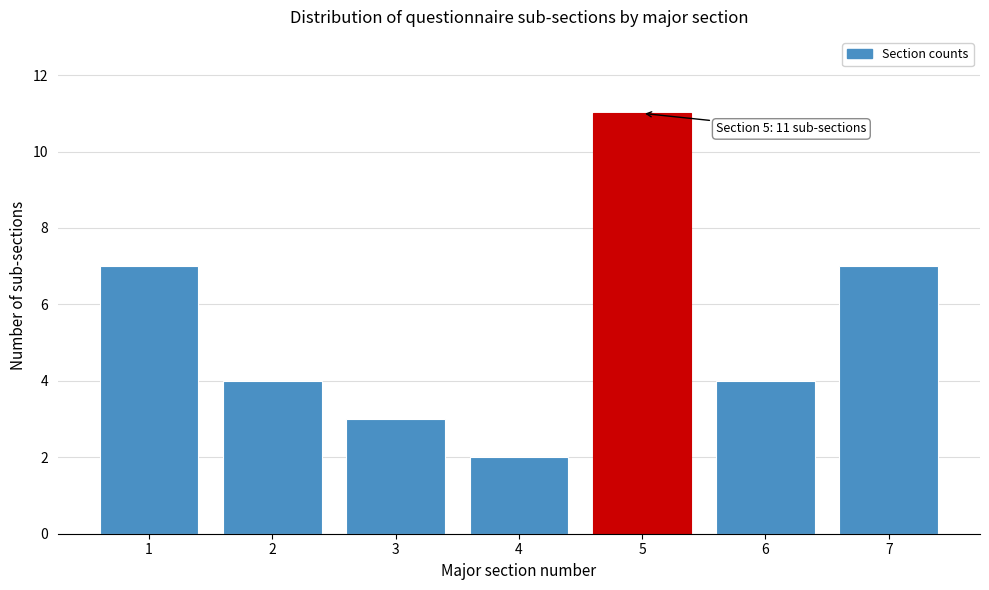

Reading right to left, what are all the values shown in this chart?

7=7	6=4	5=11	4=2	3=3	2=4	1=7